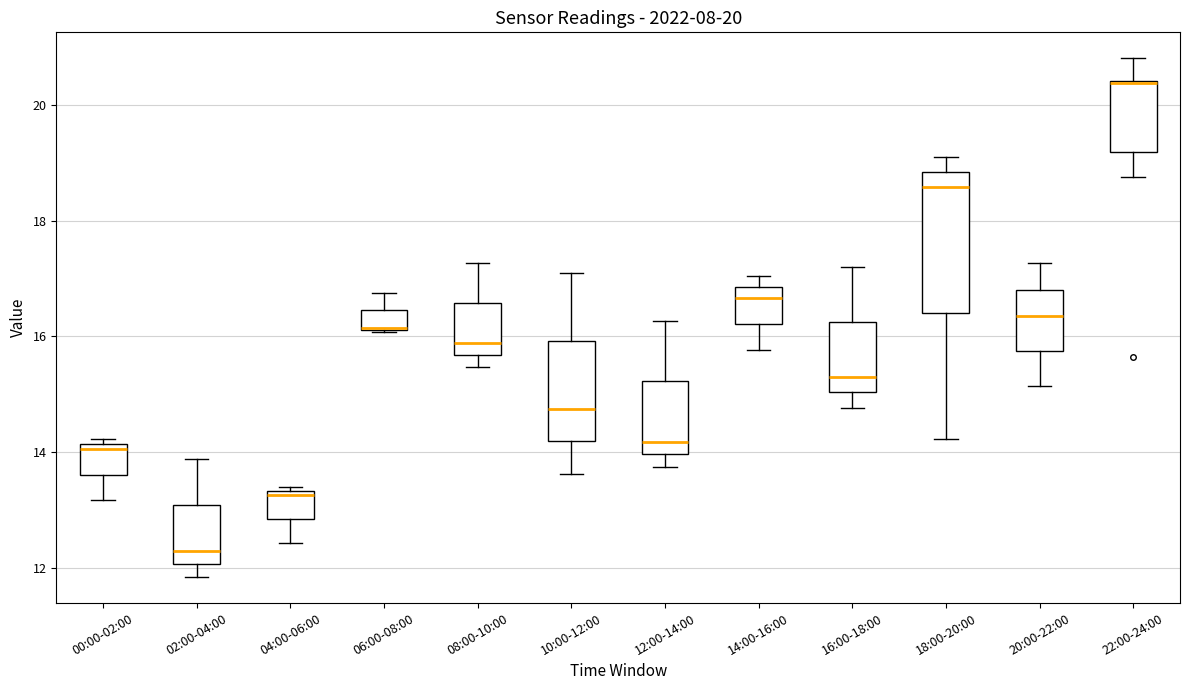

Comparing the boxes themselves (not the whiskers), which one is the tallest?

18:00-20:00